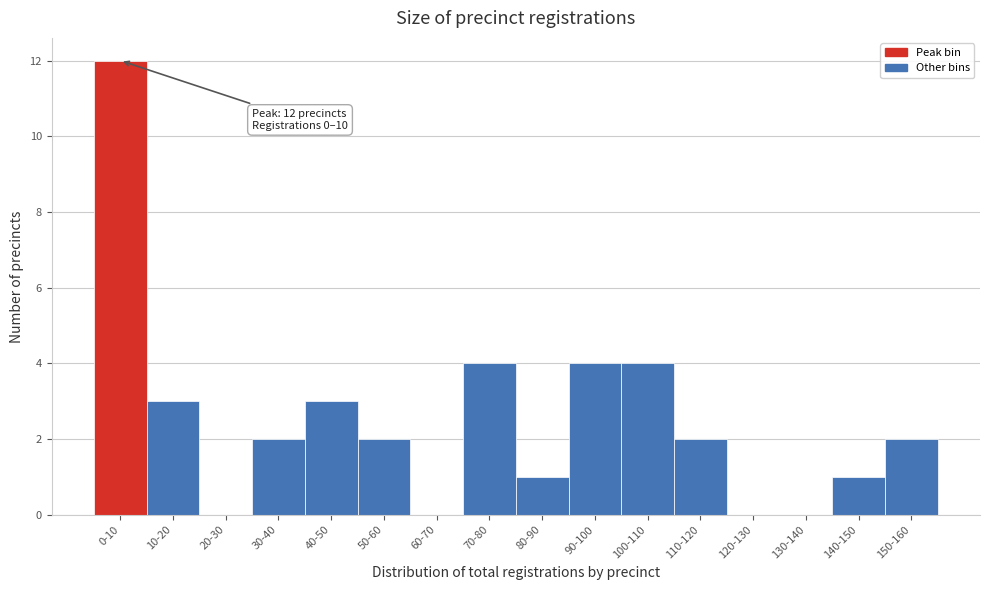

Reading left to right, what are all the values shown in this chart?

0-10=12	10-20=3	20-30=0	30-40=2	40-50=3	50-60=2	60-70=0	70-80=4	80-90=1	90-100=4	100-110=4	110-120=2	120-130=0	130-140=0	140-150=1	150-160=2